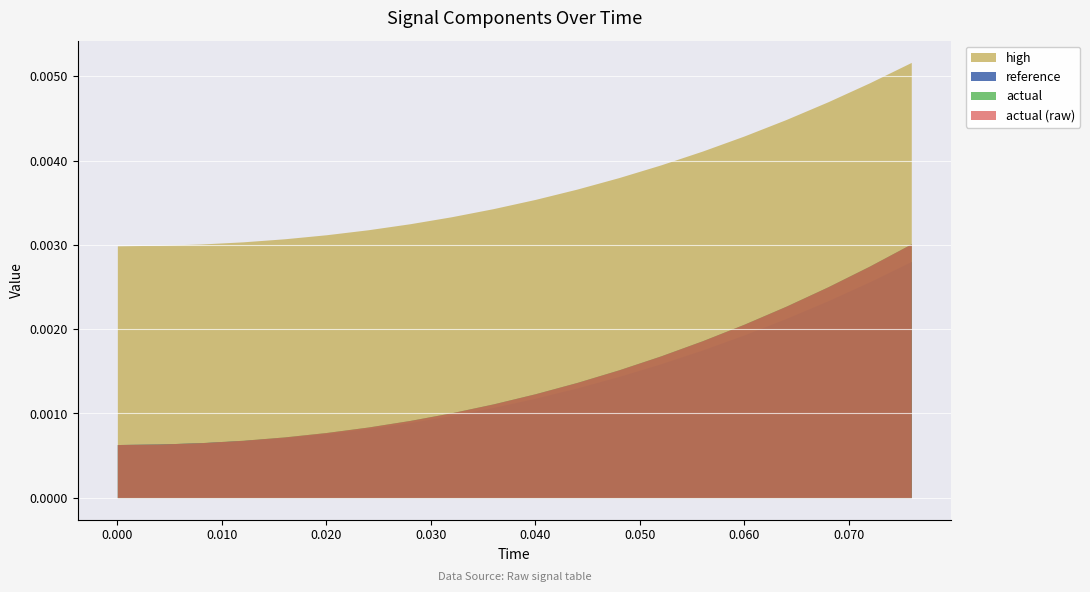

What are all the series names shown in the legend?

reference, actual, high, actual (raw)